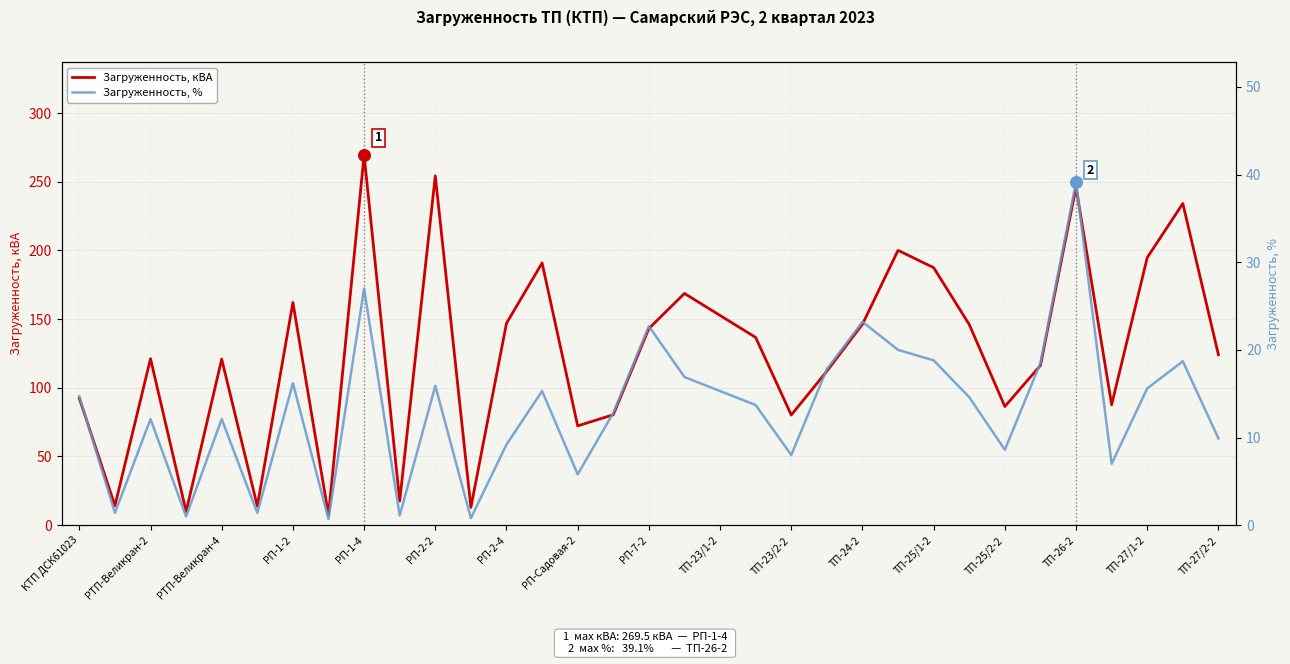

What are all the series names shown in the legend?

Загруженность, кВА, Загруженность, %